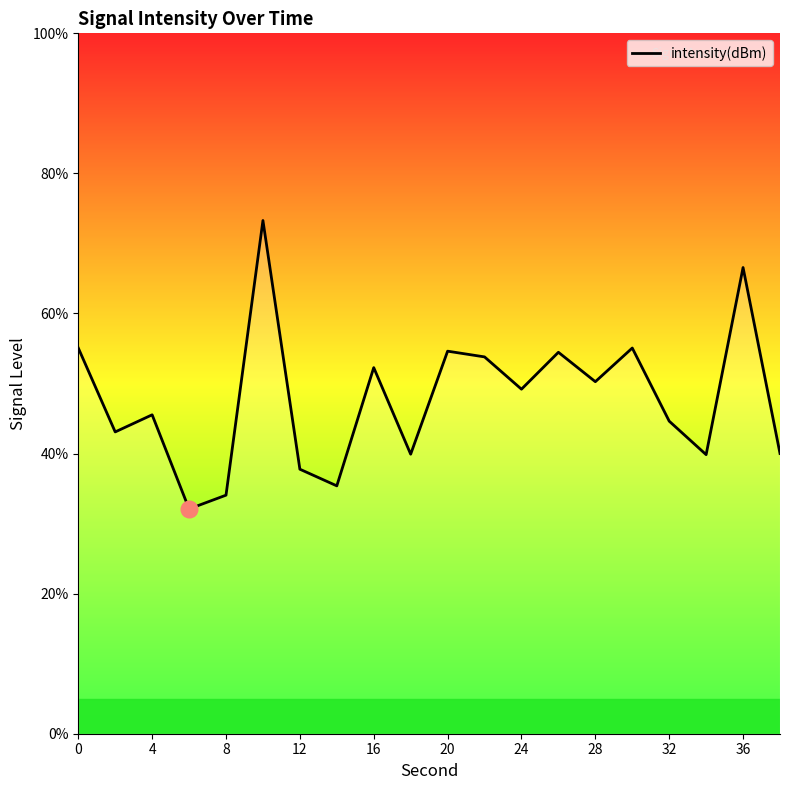

What is the average value?

47.8